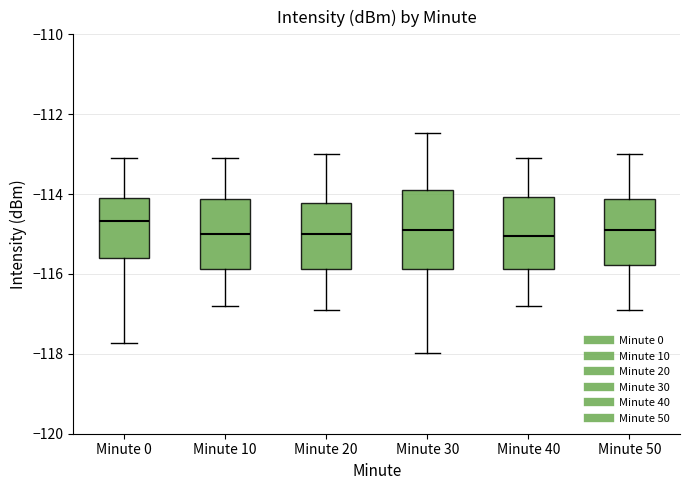

Which box's median line is the highest?

Minute 0